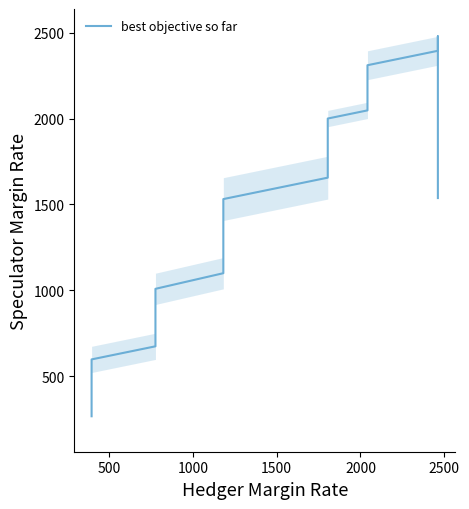

True or false: the data shows 467.3 at 19.

False